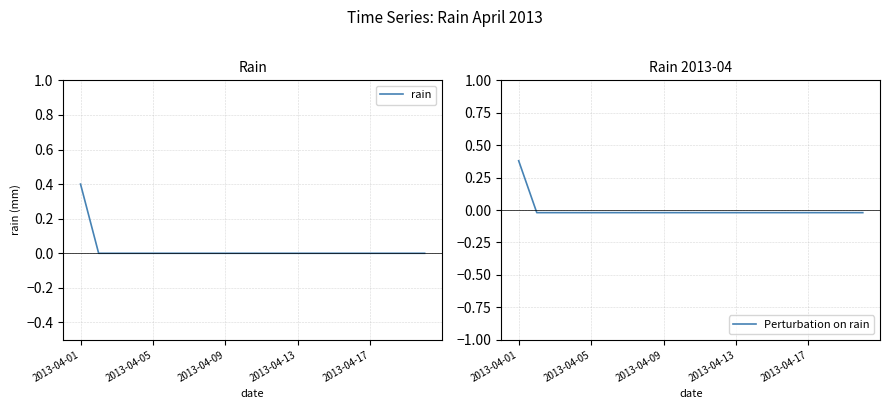

True or false: Perturbation on rain and rain cross at least once.

False